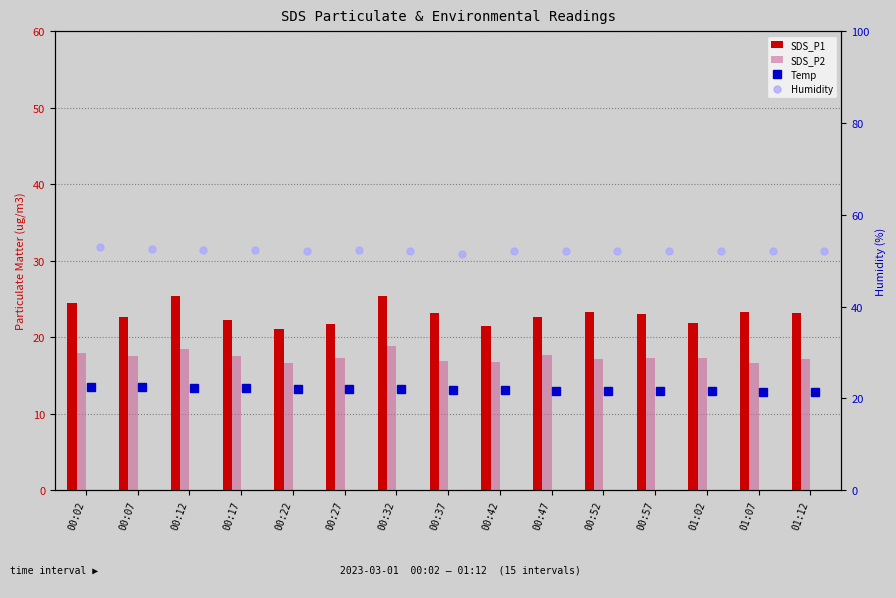

At which label does SDS_P1 first exceed 23?

00:02